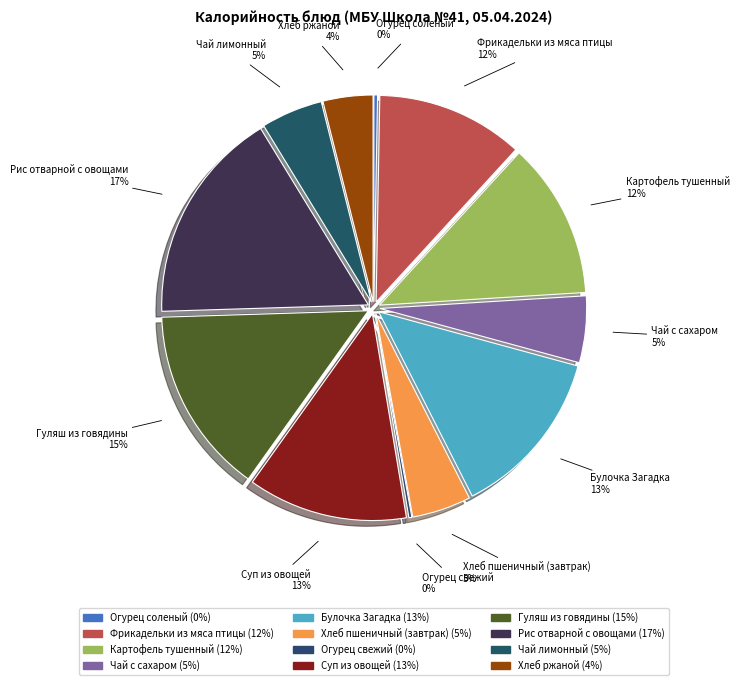

What percentage is the Чай с сахаром slice, to the nearest percent?

5%